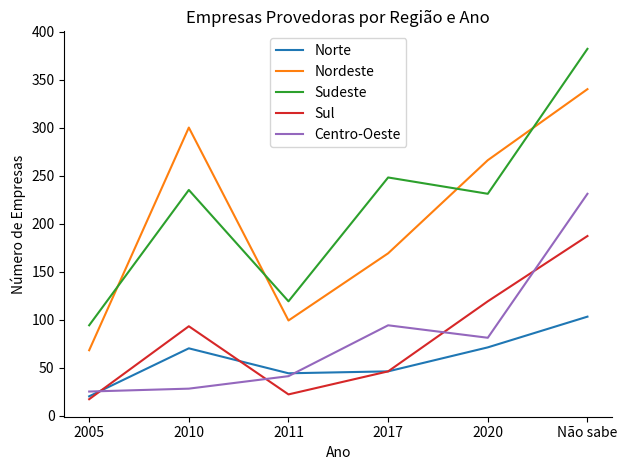

At how many categories does at least one series exceed 227?

4